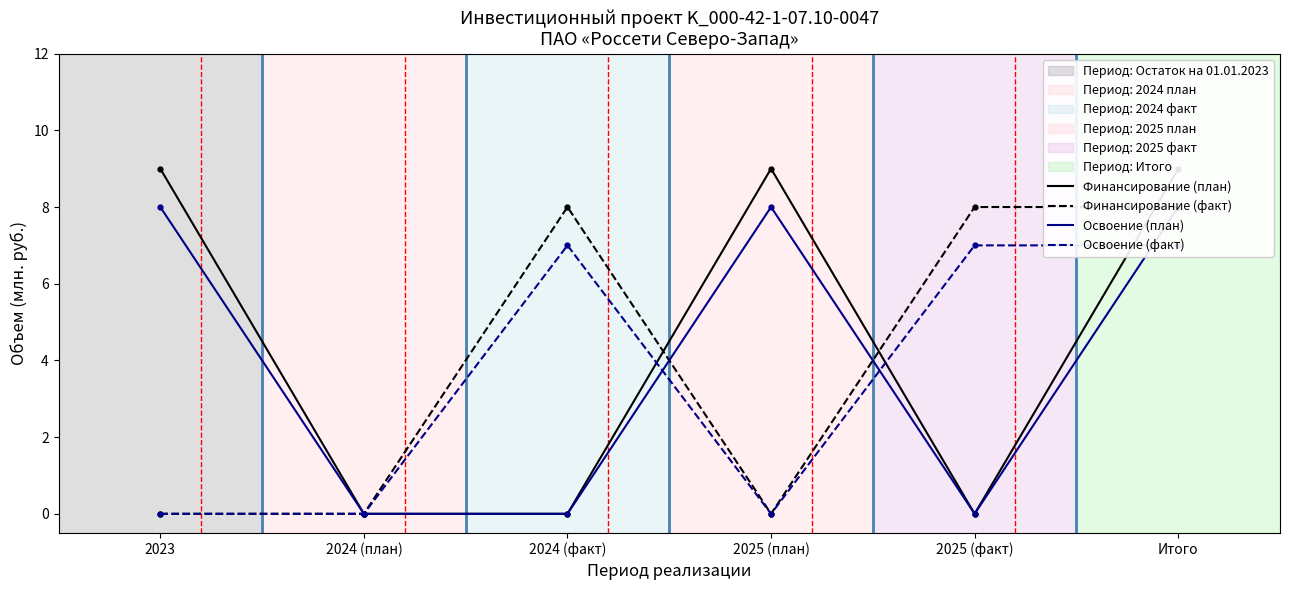

How many data points in Финансирование (план) are less than 9?

3